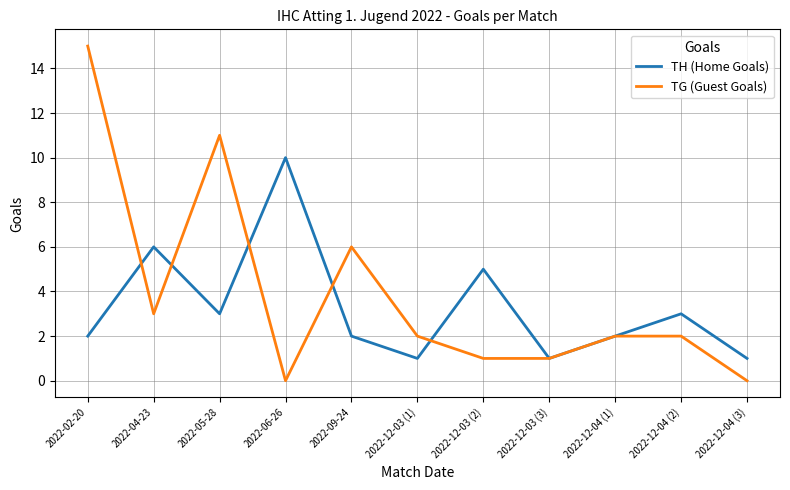

The TG (Guest Goals) series shows 1 at 2022-12-03 (2). True or false?

True